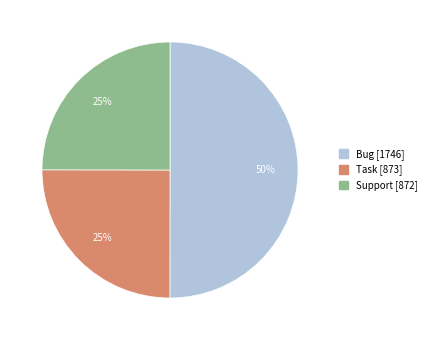

What is the largest slice in the pie chart?

Bug